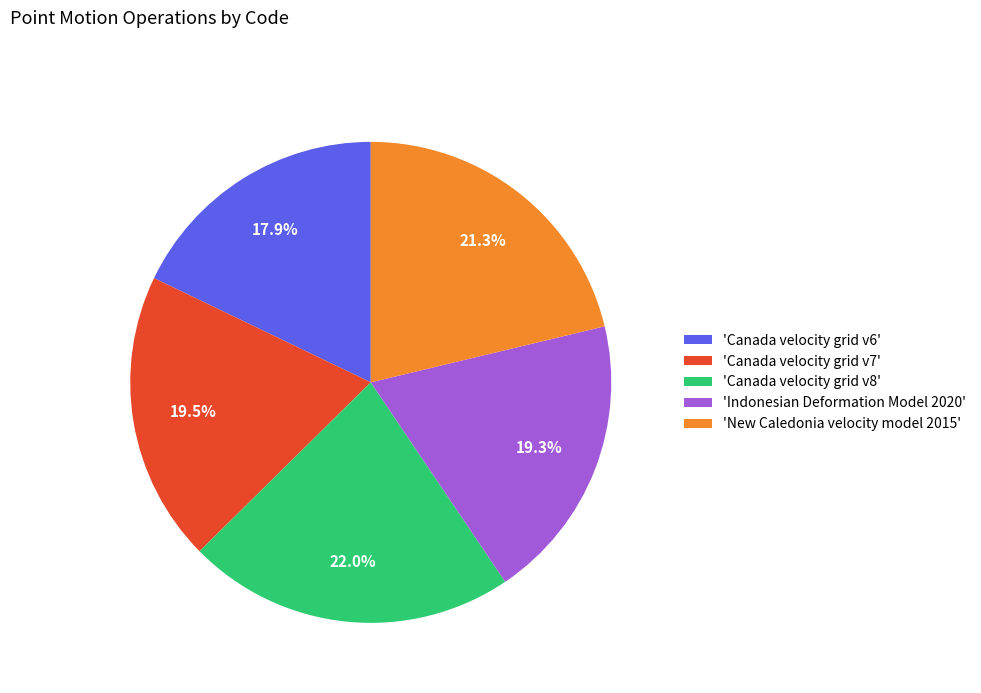

Approximately how many times larger is the value at 'Canada velocity grid v8' compared to 'Canada velocity grid v6'?

1.2